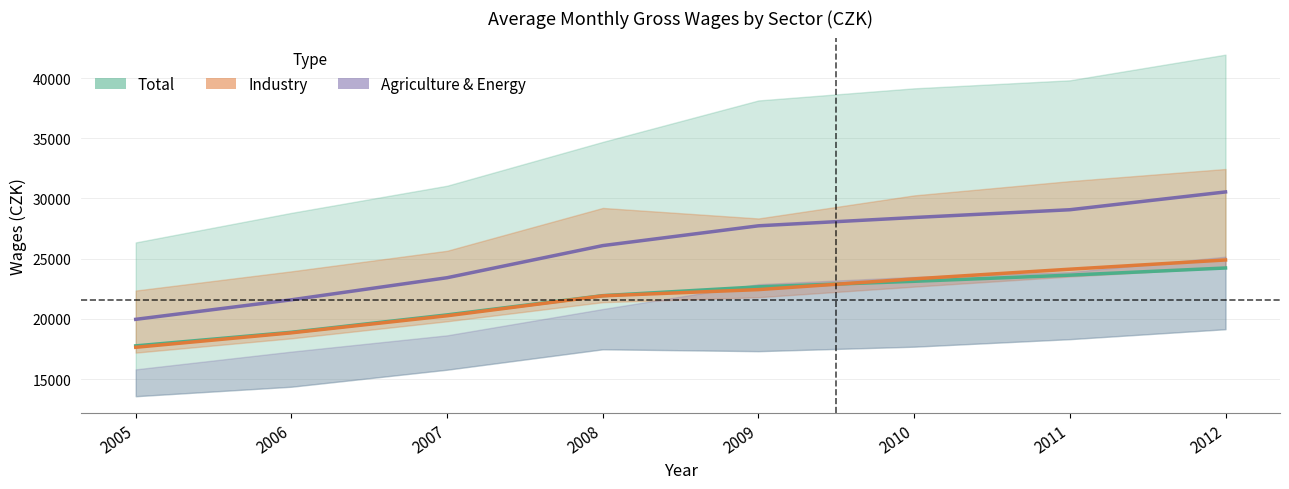

The value of Agriculture at 2009 is 7995.7. True or false?

False